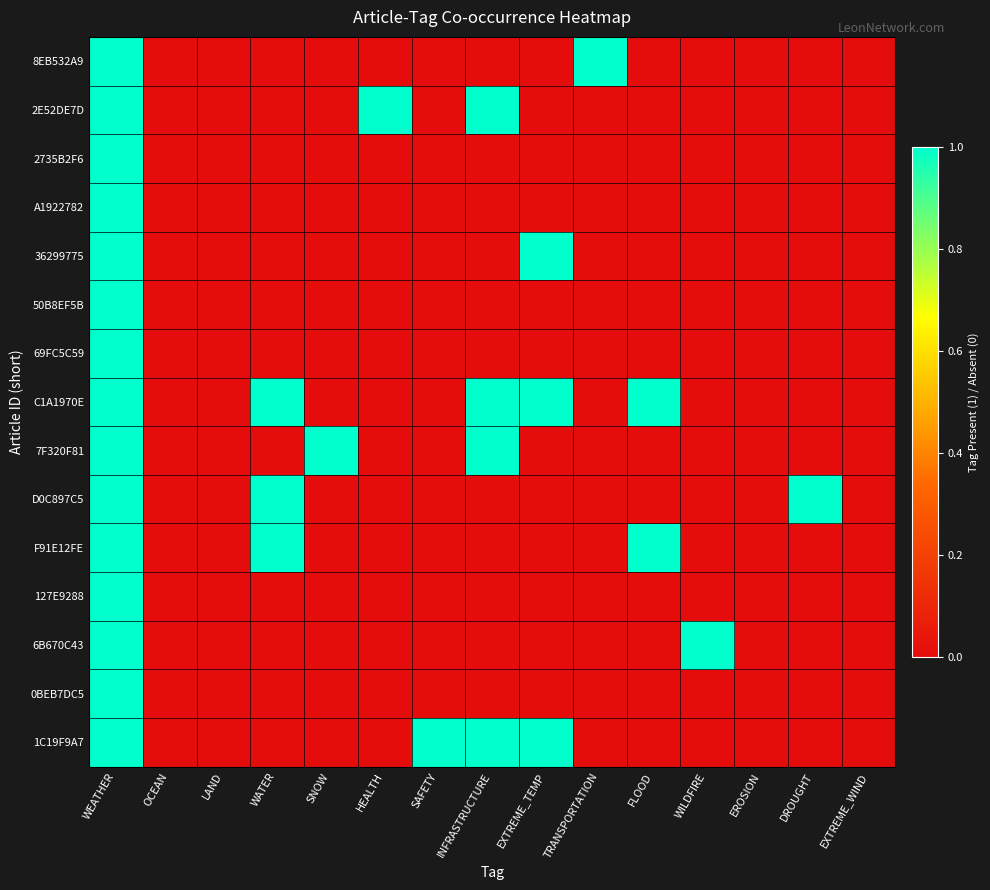

Reading left to right, transcribe all the data shown in this chart.

8EB532A9: WEATHER=1	OCEAN=0	LAND=0	WATER=0	SNOW=0	HEALTH=0	SAFETY=0	INFRASTRUCTURE=0	EXTREME_TEMP=0	TRANSPORTATION=1	FLOOD=0	WILDFIRE=0	EROSION=0	DROUGHT=0	EXTREME_WIND=0
2E52DE7D: WEATHER=1	OCEAN=0	LAND=0	WATER=0	SNOW=0	HEALTH=1	SAFETY=0	INFRASTRUCTURE=1	EXTREME_TEMP=0	TRANSPORTATION=0	FLOOD=0	WILDFIRE=0	EROSION=0	DROUGHT=0	EXTREME_WIND=0
2735B2F6: WEATHER=1	OCEAN=0	LAND=0	WATER=0	SNOW=0	HEALTH=0	SAFETY=0	INFRASTRUCTURE=0	EXTREME_TEMP=0	TRANSPORTATION=0	FLOOD=0	WILDFIRE=0	EROSION=0	DROUGHT=0	EXTREME_WIND=0
A1922782: WEATHER=1	OCEAN=0	LAND=0	WATER=0	SNOW=0	HEALTH=0	SAFETY=0	INFRASTRUCTURE=0	EXTREME_TEMP=0	TRANSPORTATION=0	FLOOD=0	WILDFIRE=0	EROSION=0	DROUGHT=0	EXTREME_WIND=0
36299775: WEATHER=1	OCEAN=0	LAND=0	WATER=0	SNOW=0	HEALTH=0	SAFETY=0	INFRASTRUCTURE=0	EXTREME_TEMP=1	TRANSPORTATION=0	FLOOD=0	WILDFIRE=0	EROSION=0	DROUGHT=0	EXTREME_WIND=0
50B8EF5B: WEATHER=1	OCEAN=0	LAND=0	WATER=0	SNOW=0	HEALTH=0	SAFETY=0	INFRASTRUCTURE=0	EXTREME_TEMP=0	TRANSPORTATION=0	FLOOD=0	WILDFIRE=0	EROSION=0	DROUGHT=0	EXTREME_WIND=0
69FC5C59: WEATHER=1	OCEAN=0	LAND=0	WATER=0	SNOW=0	HEALTH=0	SAFETY=0	INFRASTRUCTURE=0	EXTREME_TEMP=0	TRANSPORTATION=0	FLOOD=0	WILDFIRE=0	EROSION=0	DROUGHT=0	EXTREME_WIND=0
C1A1970E: WEATHER=1	OCEAN=0	LAND=0	WATER=1	SNOW=0	HEALTH=0	SAFETY=0	INFRASTRUCTURE=1	EXTREME_TEMP=1	TRANSPORTATION=0	FLOOD=1	WILDFIRE=0	EROSION=0	DROUGHT=0	EXTREME_WIND=0
7F320F81: WEATHER=1	OCEAN=0	LAND=0	WATER=0	SNOW=1	HEALTH=0	SAFETY=0	INFRASTRUCTURE=1	EXTREME_TEMP=0	TRANSPORTATION=0	FLOOD=0	WILDFIRE=0	EROSION=0	DROUGHT=0	EXTREME_WIND=0
D0C897C5: WEATHER=1	OCEAN=0	LAND=0	WATER=1	SNOW=0	HEALTH=0	SAFETY=0	INFRASTRUCTURE=0	EXTREME_TEMP=0	TRANSPORTATION=0	FLOOD=0	WILDFIRE=0	EROSION=0	DROUGHT=1	EXTREME_WIND=0
F91E12FE: WEATHER=1	OCEAN=0	LAND=0	WATER=1	SNOW=0	HEALTH=0	SAFETY=0	INFRASTRUCTURE=0	EXTREME_TEMP=0	TRANSPORTATION=0	FLOOD=1	WILDFIRE=0	EROSION=0	DROUGHT=0	EXTREME_WIND=0
127E9288: WEATHER=1	OCEAN=0	LAND=0	WATER=0	SNOW=0	HEALTH=0	SAFETY=0	INFRASTRUCTURE=0	EXTREME_TEMP=0	TRANSPORTATION=0	FLOOD=0	WILDFIRE=0	EROSION=0	DROUGHT=0	EXTREME_WIND=0
6B670C43: WEATHER=1	OCEAN=0	LAND=0	WATER=0	SNOW=0	HEALTH=0	SAFETY=0	INFRASTRUCTURE=0	EXTREME_TEMP=0	TRANSPORTATION=0	FLOOD=0	WILDFIRE=1	EROSION=0	DROUGHT=0	EXTREME_WIND=0
0BEB7DC5: WEATHER=1	OCEAN=0	LAND=0	WATER=0	SNOW=0	HEALTH=0	SAFETY=0	INFRASTRUCTURE=0	EXTREME_TEMP=0	TRANSPORTATION=0	FLOOD=0	WILDFIRE=0	EROSION=0	DROUGHT=0	EXTREME_WIND=0
1C19F9A7: WEATHER=1	OCEAN=0	LAND=0	WATER=0	SNOW=0	HEALTH=0	SAFETY=1	INFRASTRUCTURE=1	EXTREME_TEMP=1	TRANSPORTATION=0	FLOOD=0	WILDFIRE=0	EROSION=0	DROUGHT=0	EXTREME_WIND=0